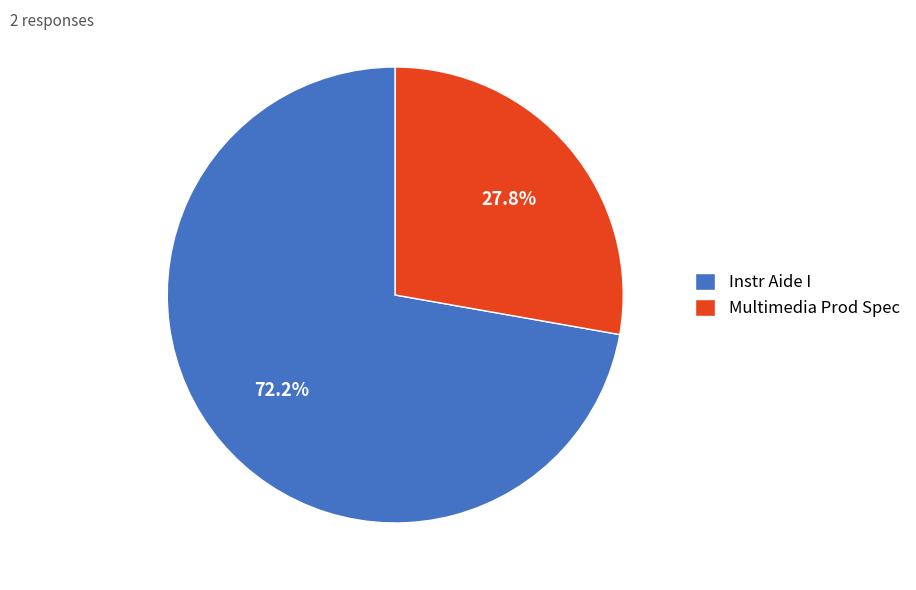

To the nearest percent, what percentage of the pie is Multimedia Prod Spec?

28%